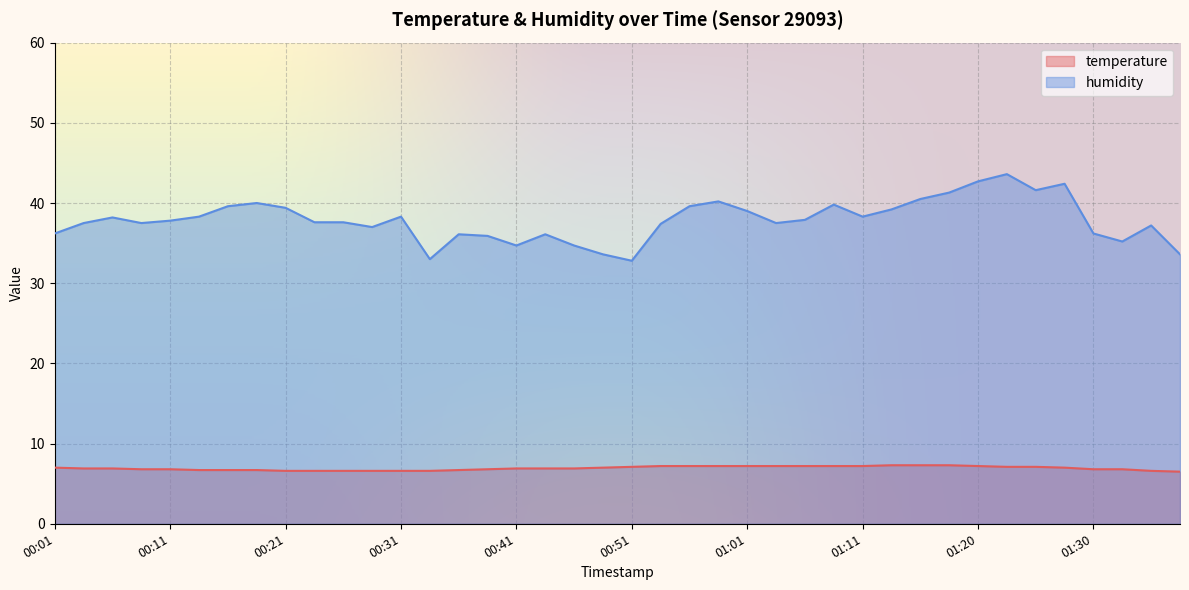

What is the difference between the highest and lowest values at 00:08?

30.7